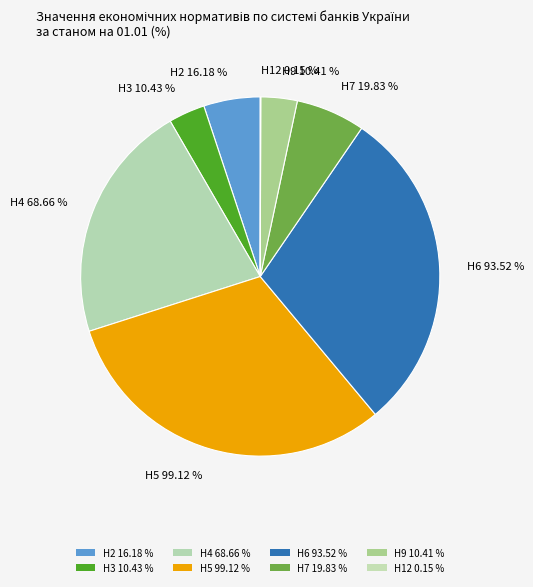

Approximately how many times larger is the value at Н2 (%) compared to Н6 (%)?

0.2